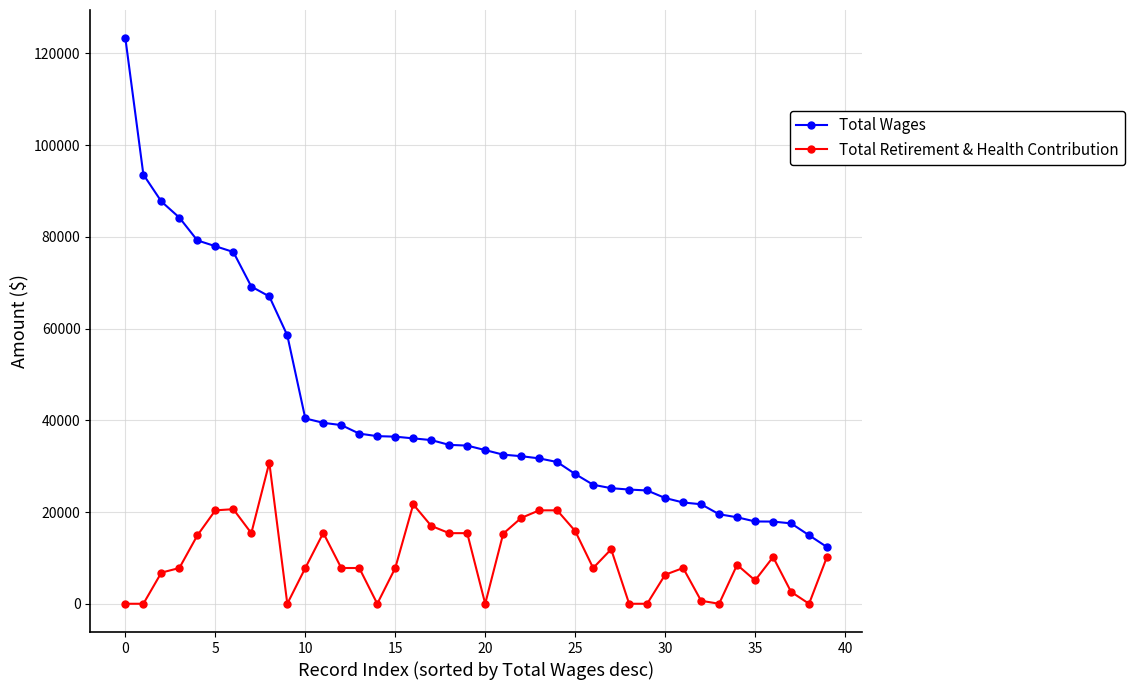

Which series has the widest spread of values?

Total Wages